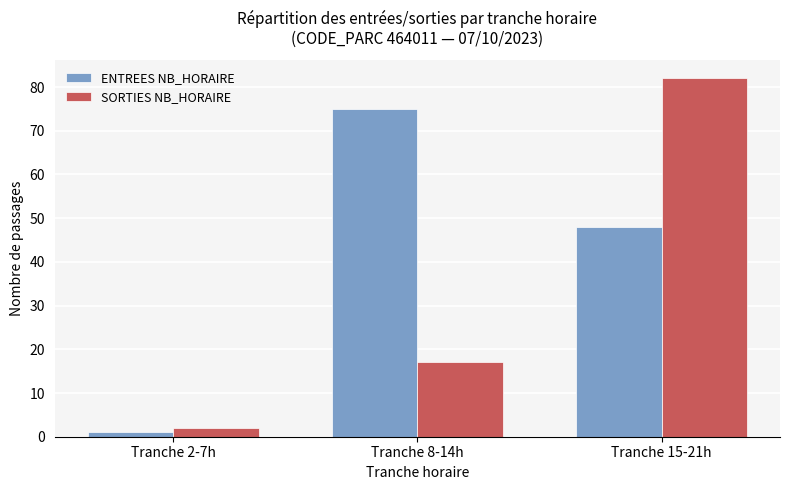

What is the label of the 3rd bar from the left?

Tranche 15-21h